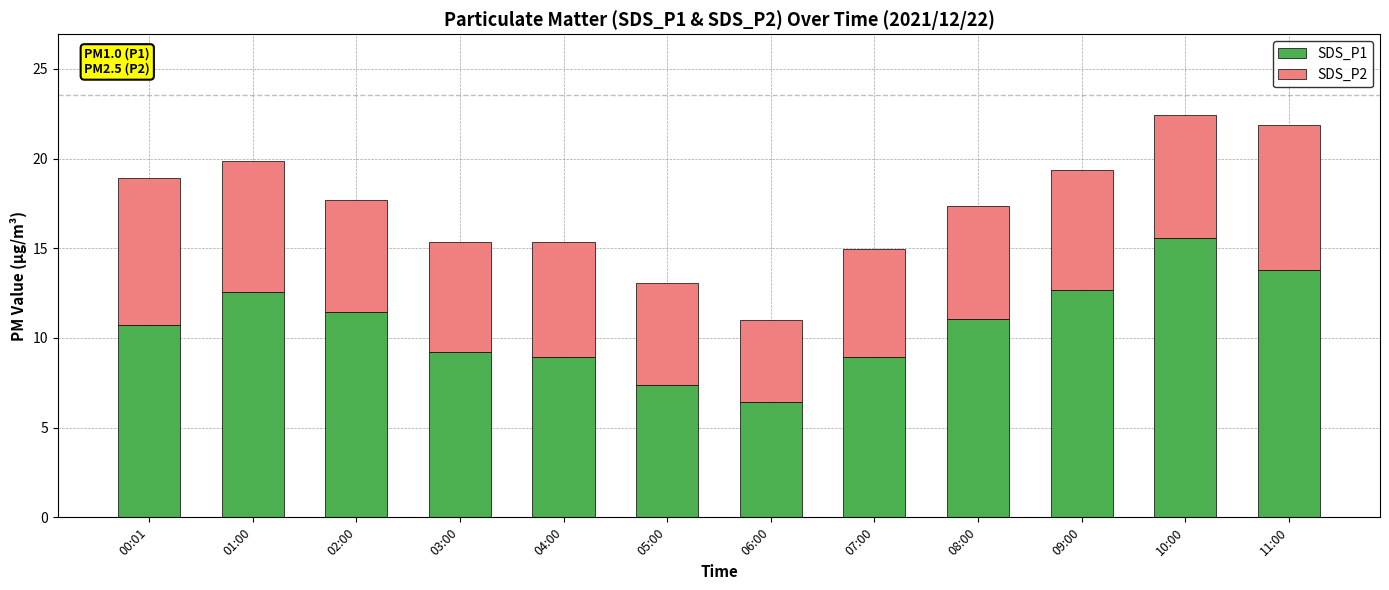

What is the total value across all series at 09:00?

19.4